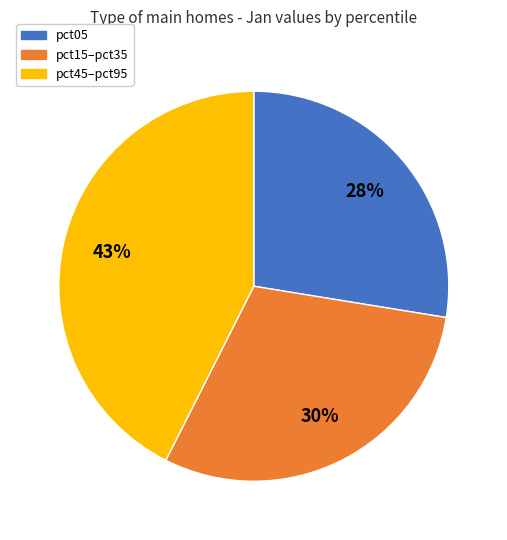

Count the number of slices in the pie.

3